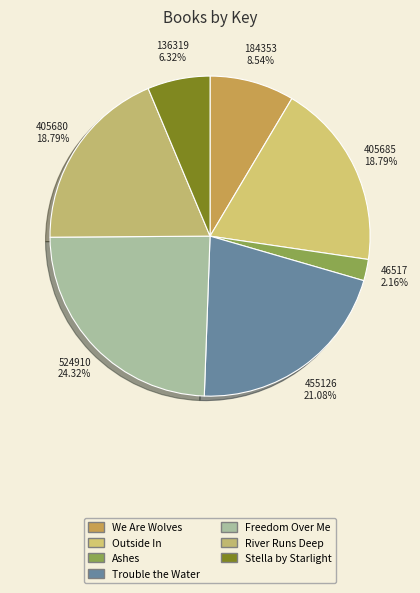

What is the largest slice in the pie chart?

Freedom Over Me